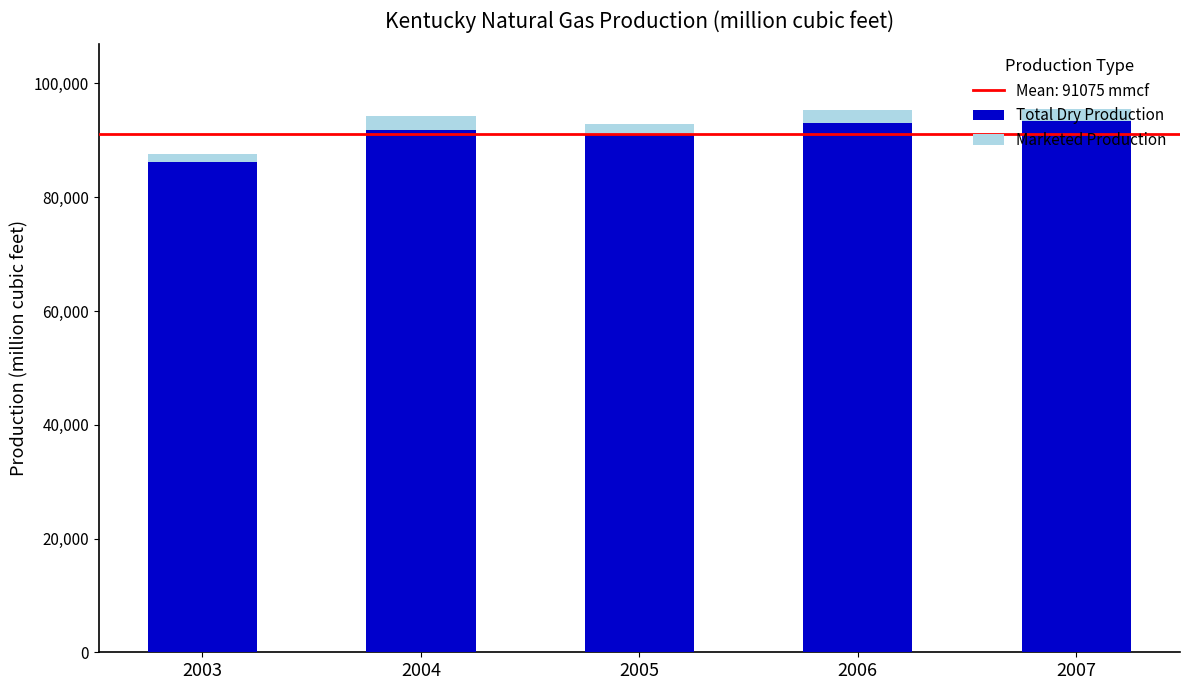

What is the lowest value of the Total Dry Production series?

86145